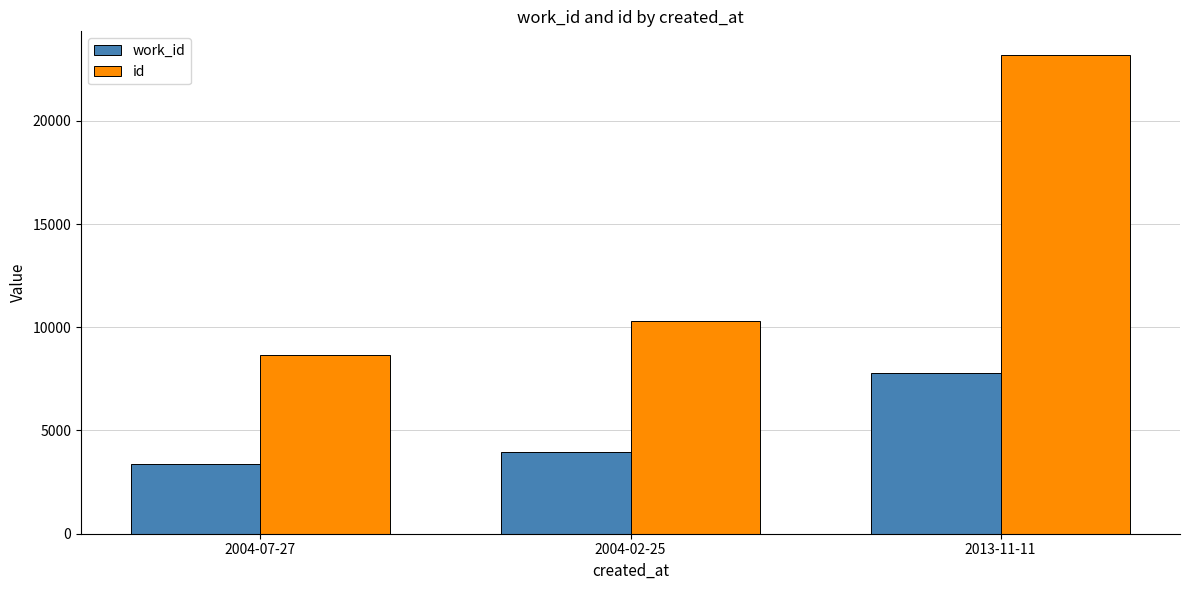

Reading left to right, transcribe all the data shown in this chart.

work_id: 3383	3954	7761
id: 8663	10281	23174